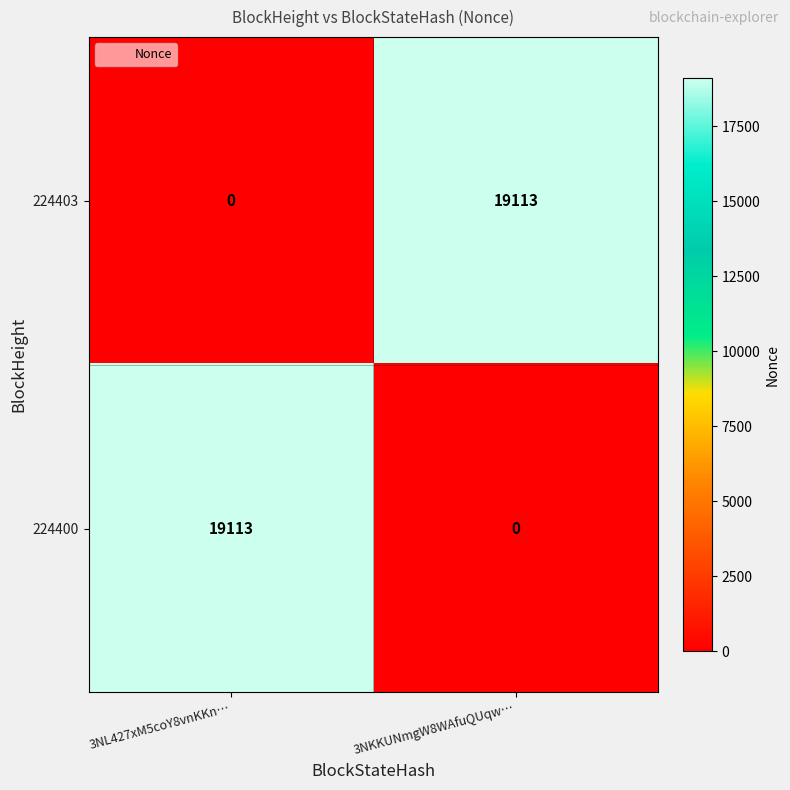

What is the sum of the 224403 values at 3NKKUNmgW8WAfuQUqw… and 3NL427xM5coY8vnKKn…?

19113